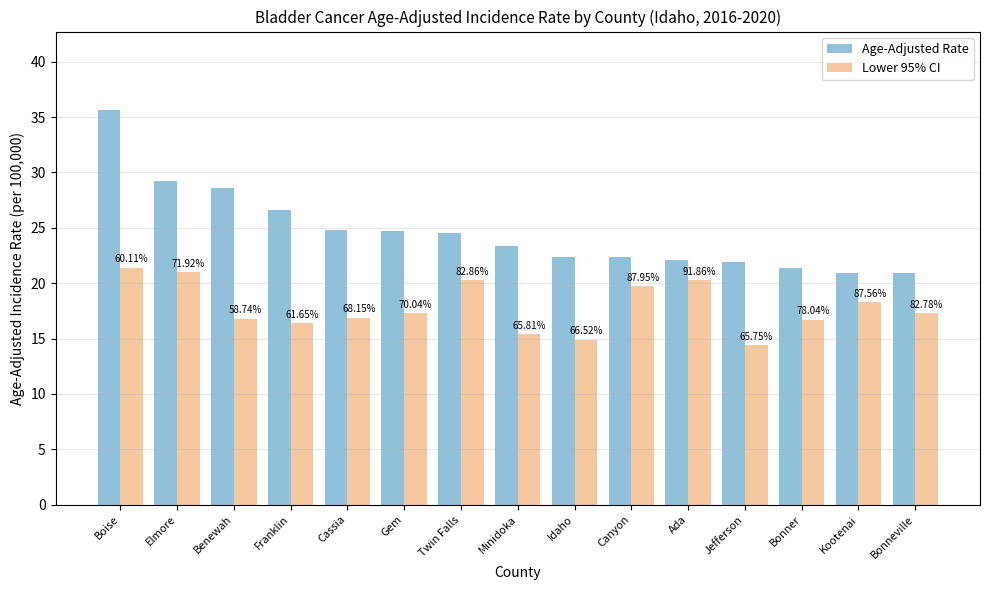

True or false: Lower 95% CI has a value of 26.1 at Minidoka.

False